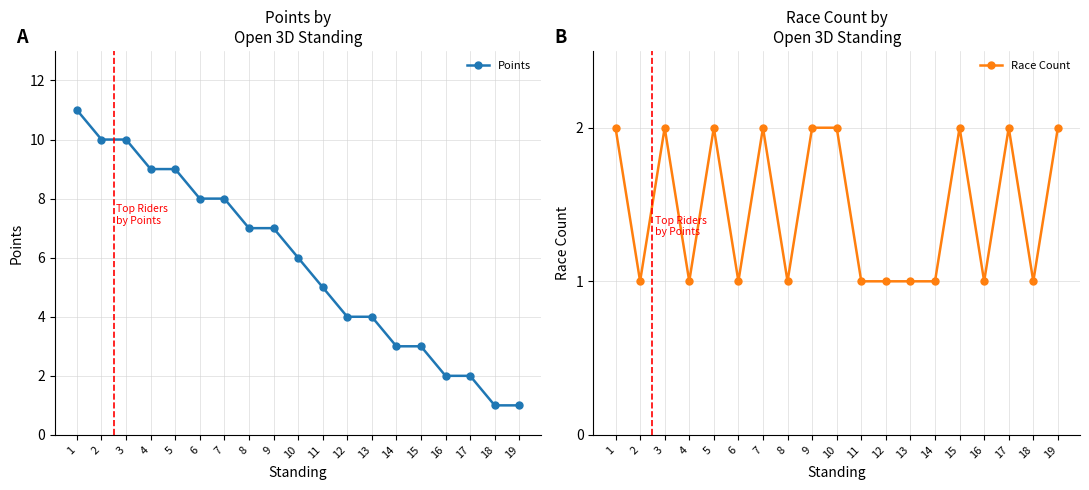

How many interior local valleys does the Race Count series have?

6